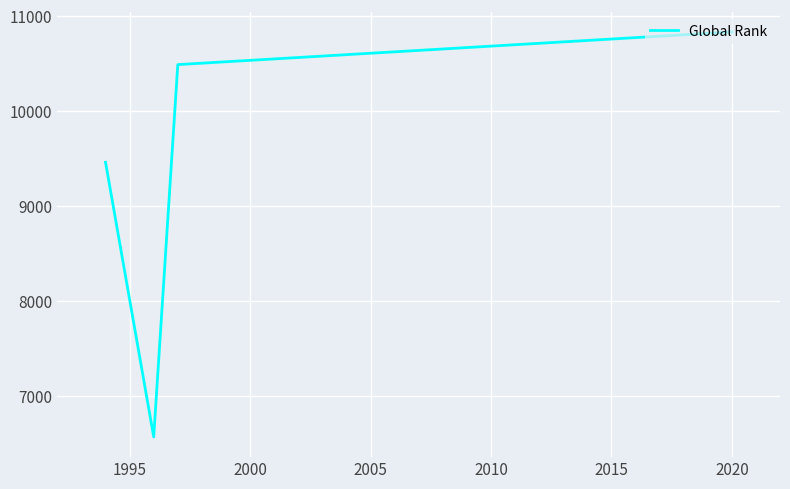

True or false: there are more than 0 points higher than both neighbors.

False